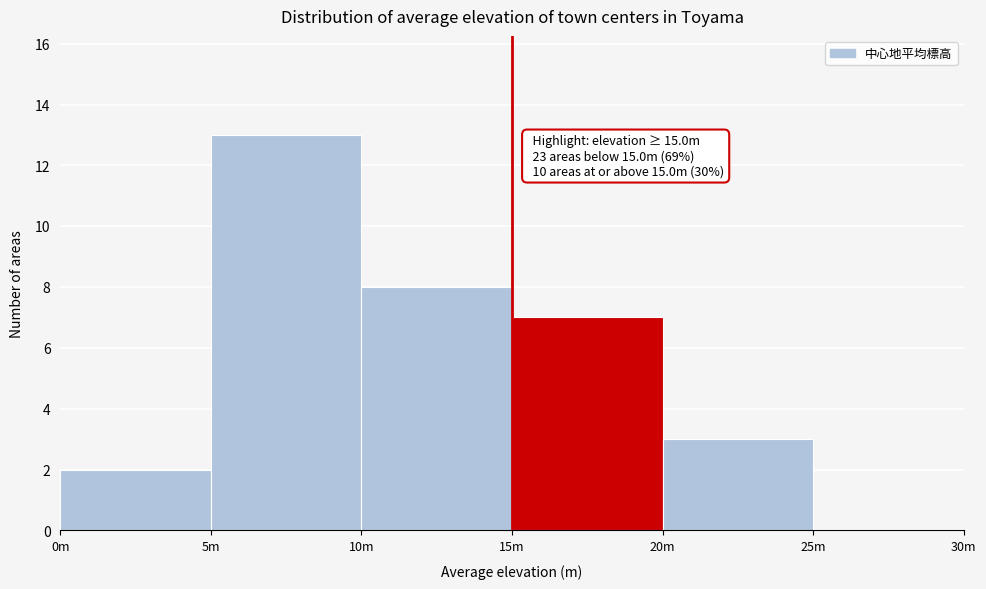

Reading left to right, extract all data points from this chart.

0m=2	5m=13	10m=8	15m=7	20m=3	25m=0